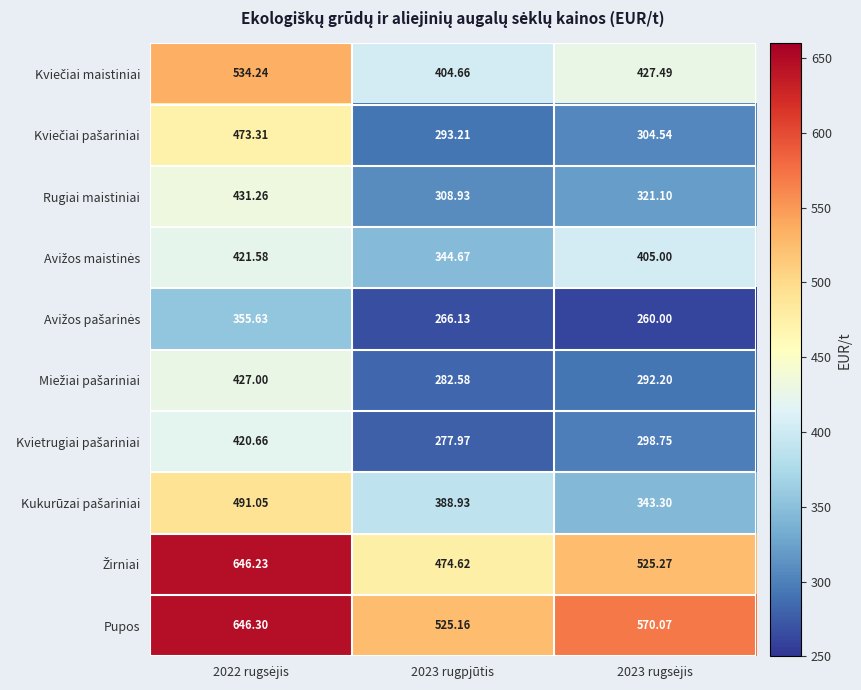

How many categories are shown in the chart?

3